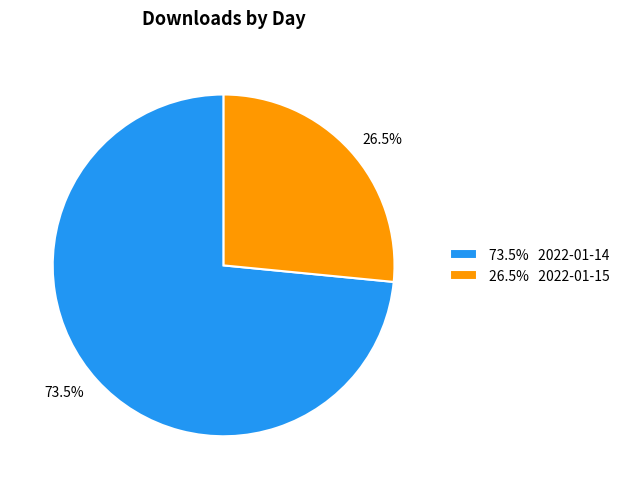

What is the largest slice in the pie chart?

73.5% 2022-01-14